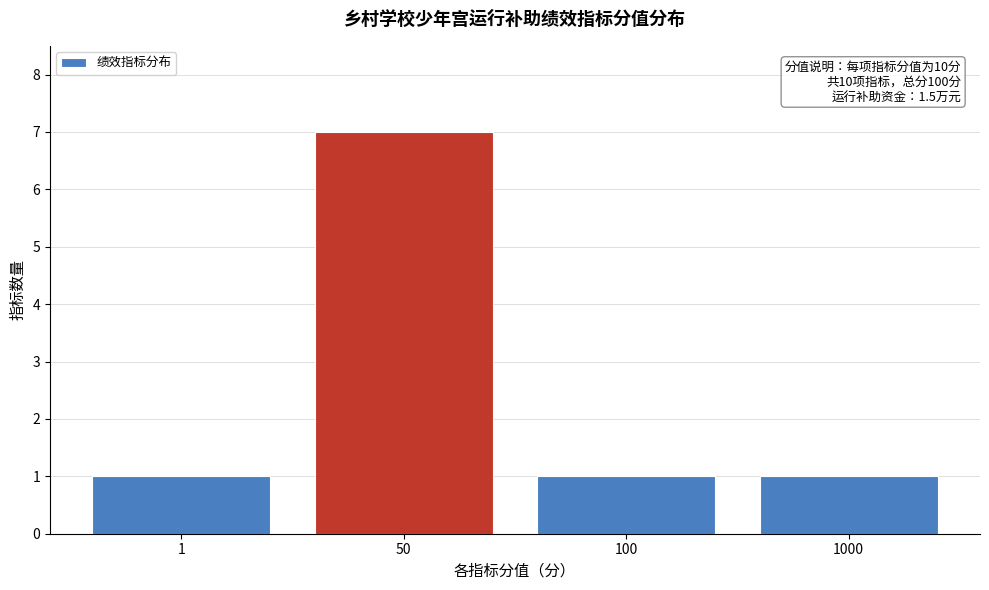

Reading left to right, what are all the values shown in this chart?

1=1	50=7	100=1	1000=1